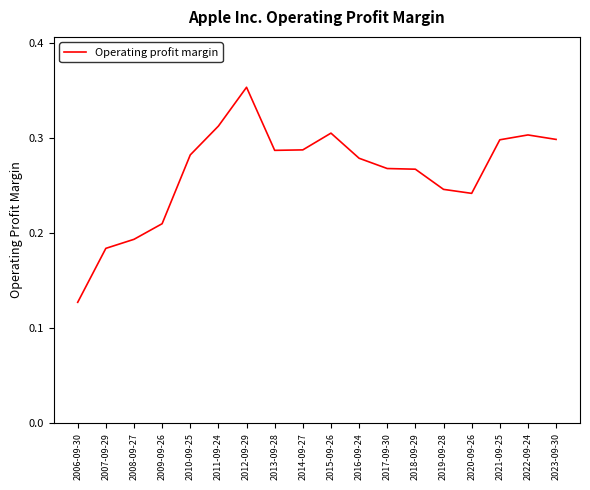

What position from the left is 2020-09-26?

15